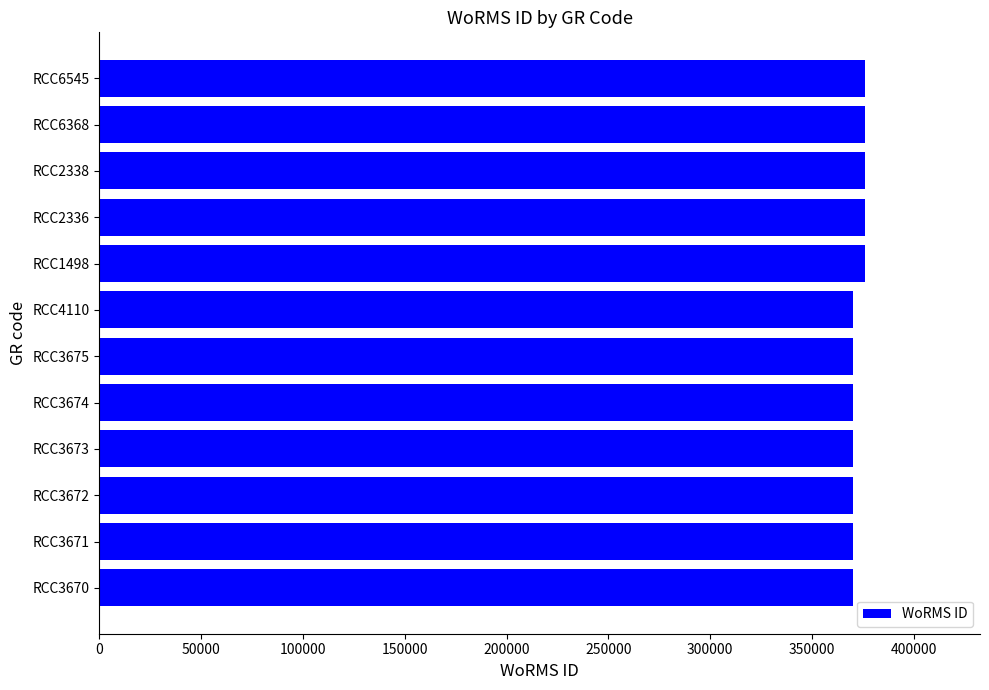

What is the ratio of the value at RCC3672 to the value at RCC3674?

1.0